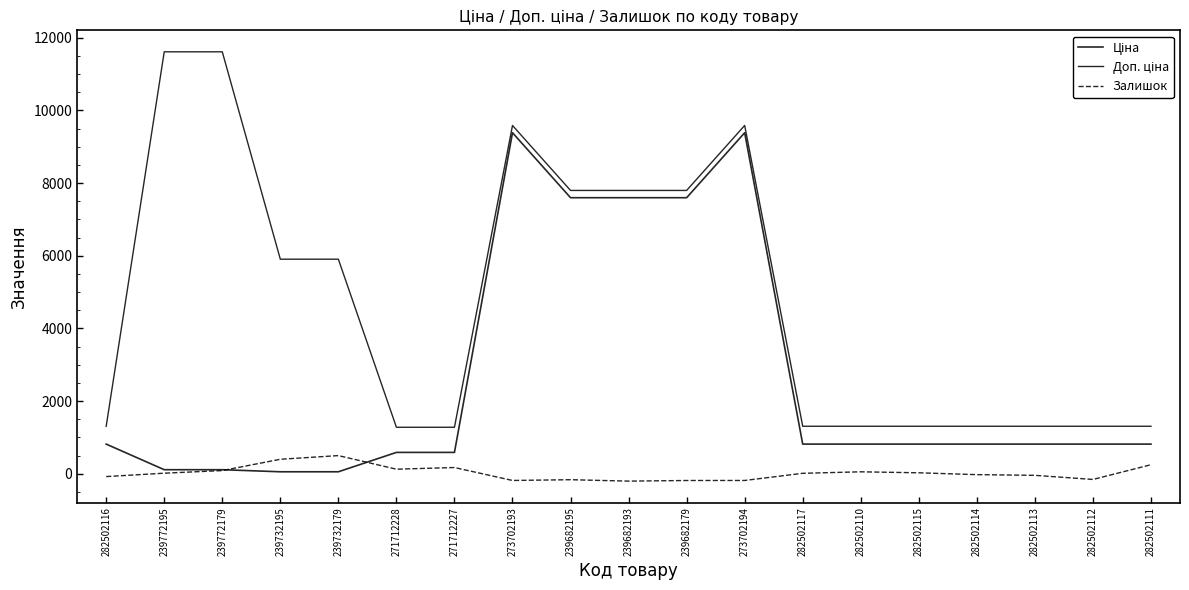

True or false: Залишок has a value of -183.0 at 239682179.

True